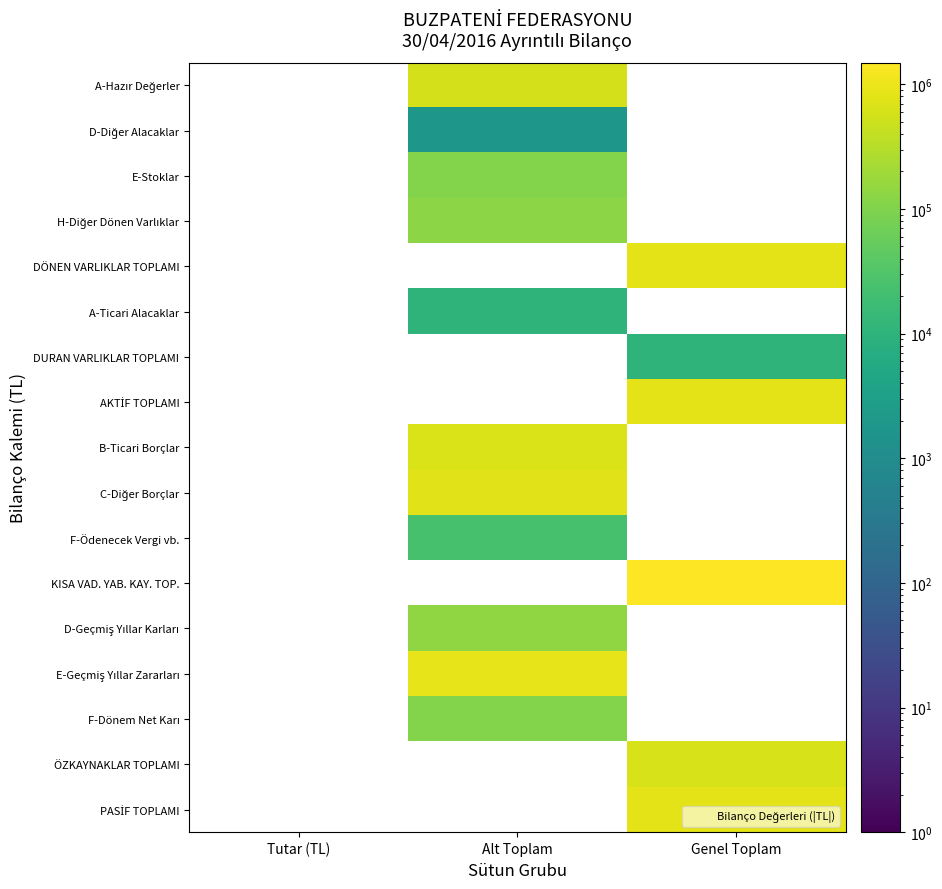

True or false: DÖNEN VARLIKLAR TOPLAMI has a value of 833595.3 at Genel Toplam.

True